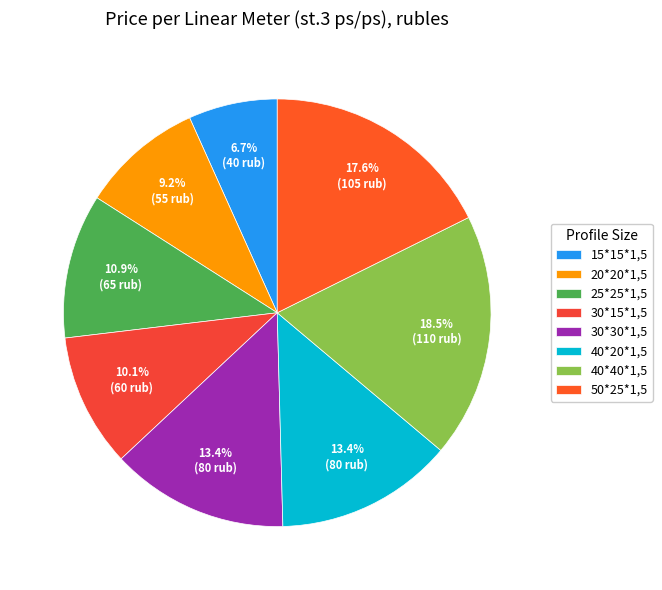

To the nearest percent, what is the difference between the 30*15*1,5 and 40*40*1,5 slice percentages?

8%